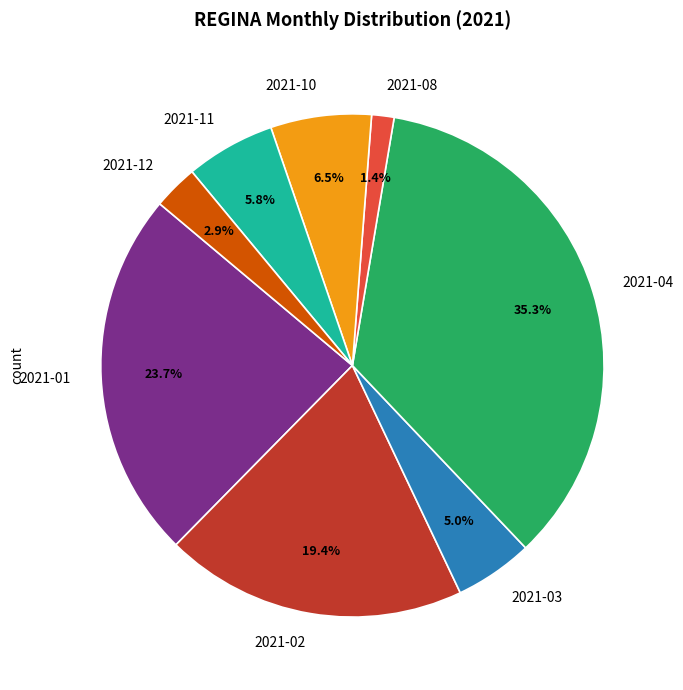

Does any single category account for the majority?

No